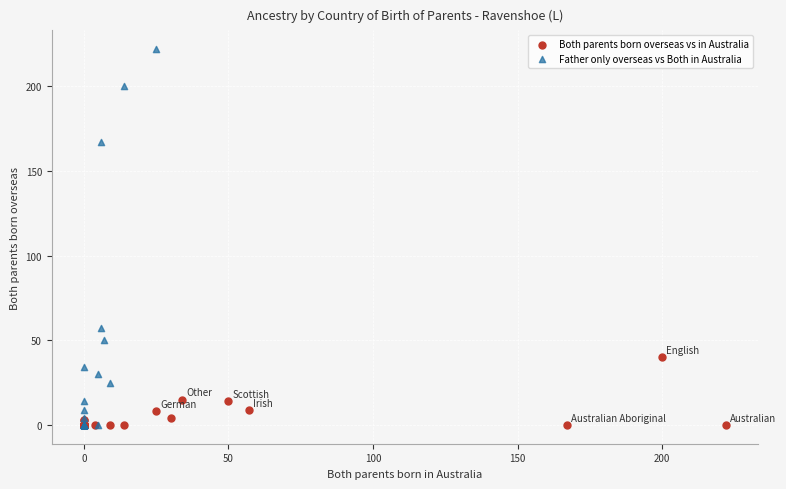

Which series contains the highest Y value?

Father only overseas vs Both in Australia